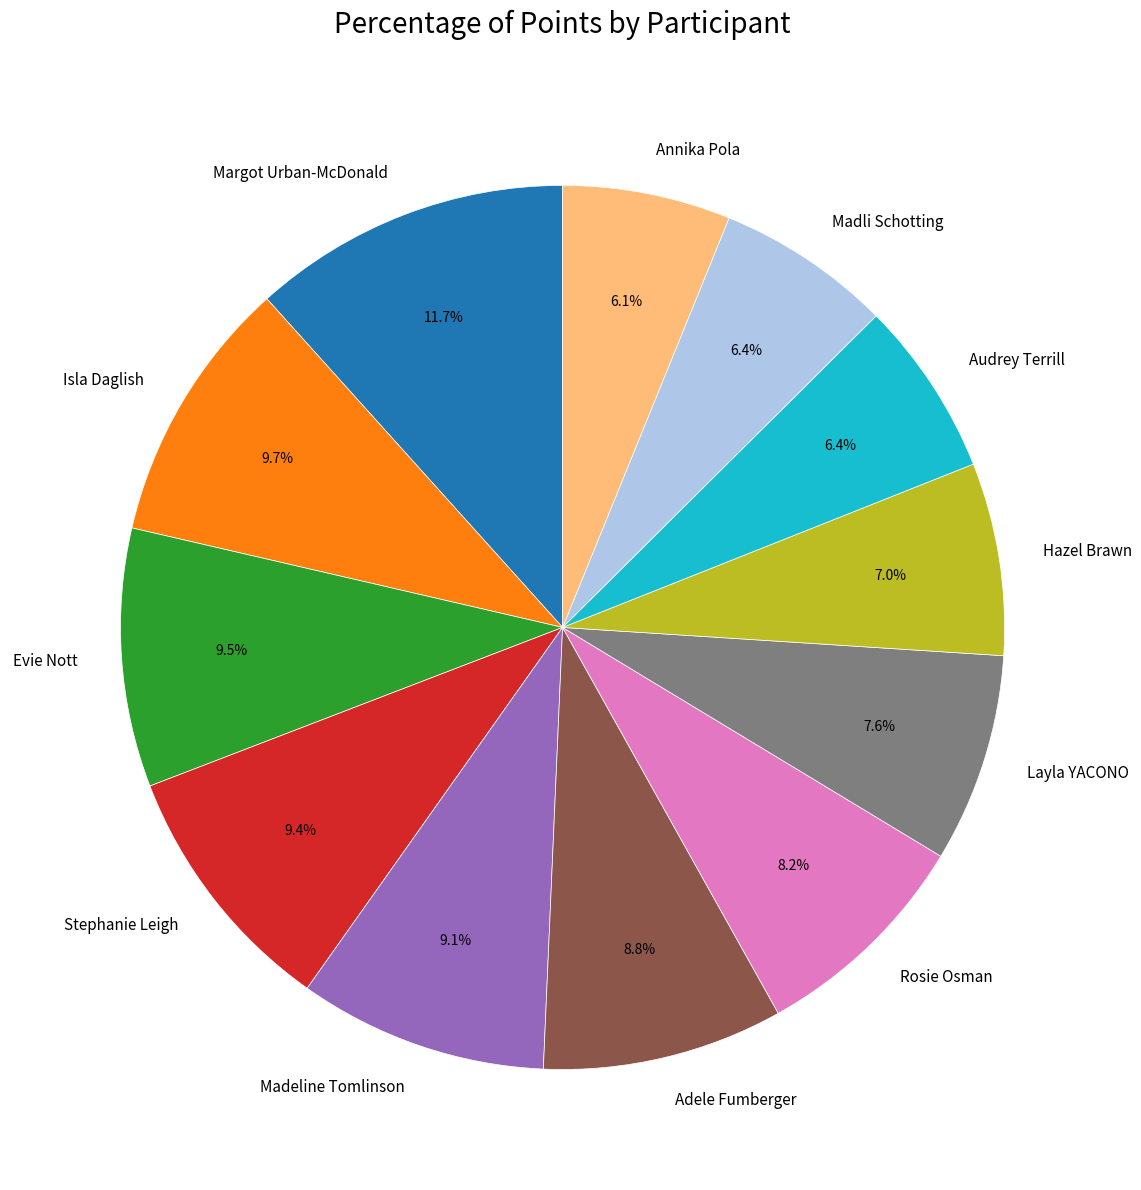

How many slices are in this pie chart?

12